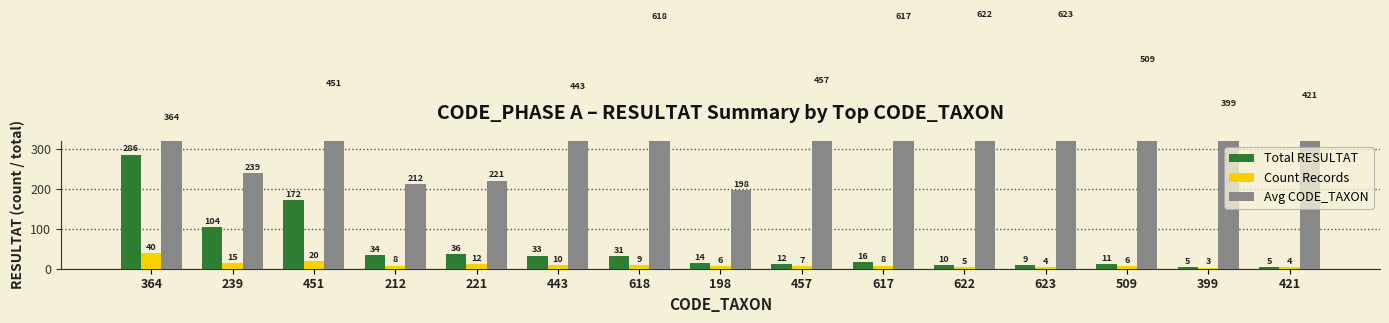

Is it true that Avg CODE_TAXON equals 296 at 198?

False